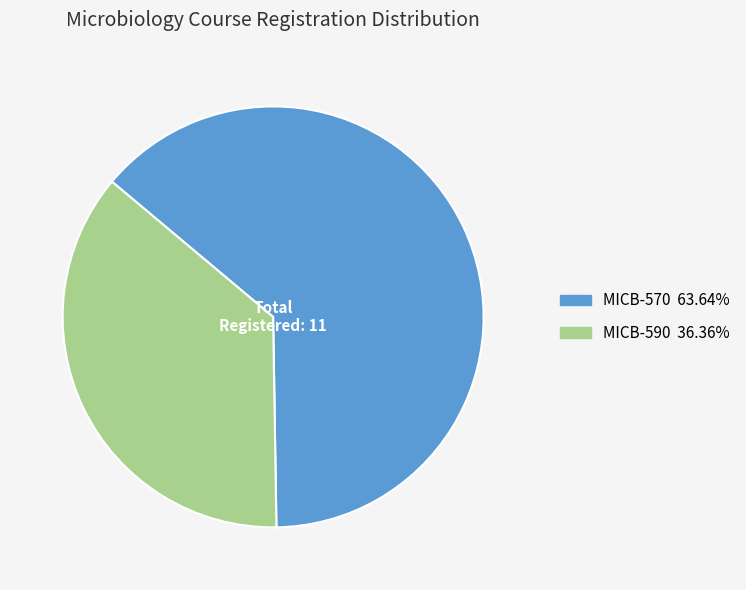

How many segments does this pie chart have?

2